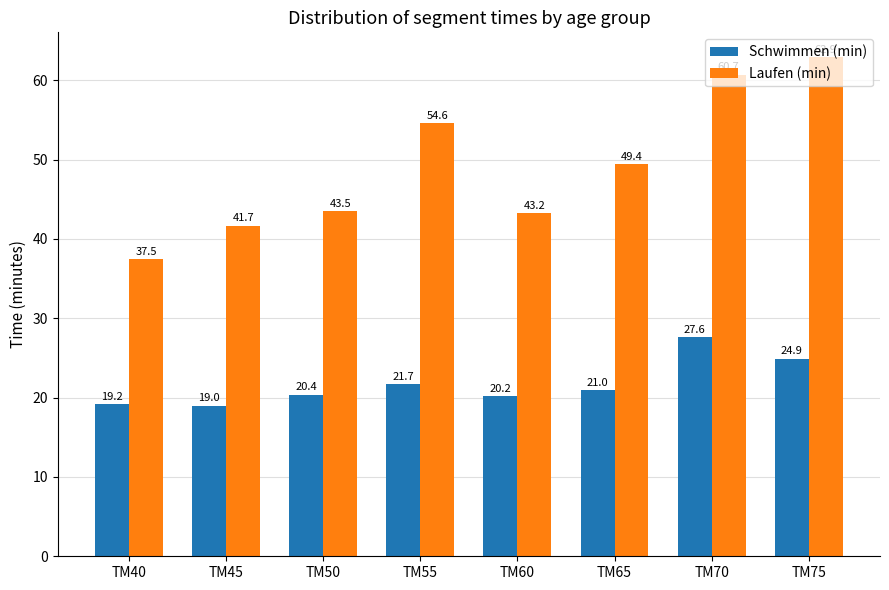

Which category has the highest value across all series?

TM75